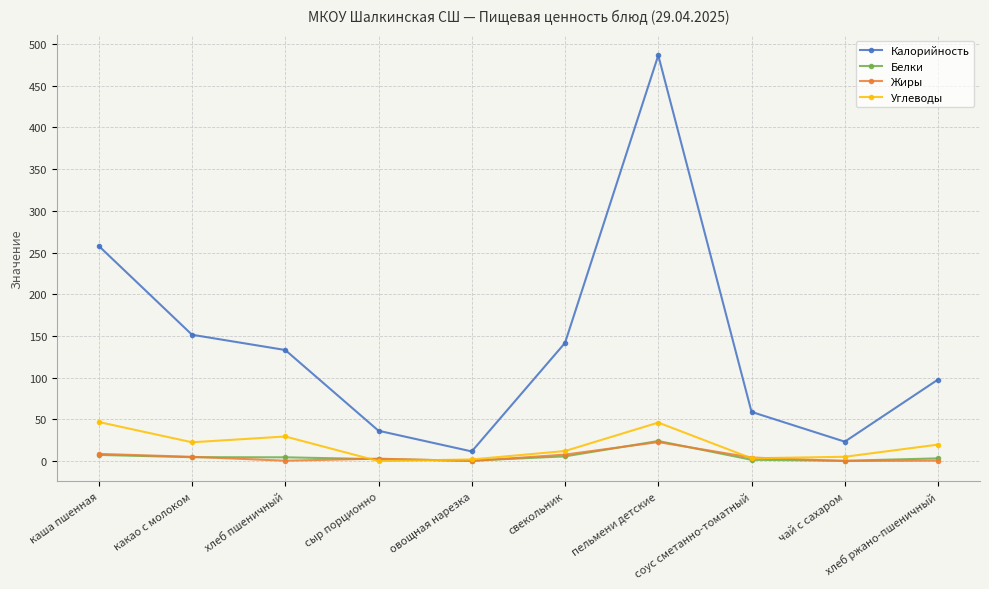

True or false: Калорийность and Жиры intersect in this chart.

False